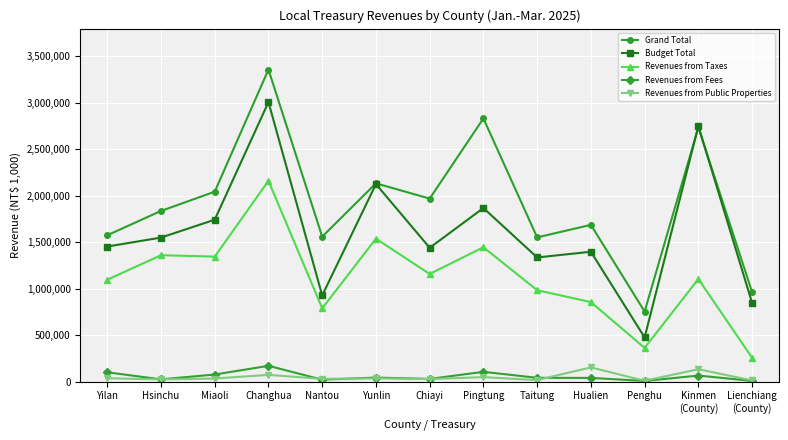

What is the spread (max minus min) of values at Miaoli?

2011686